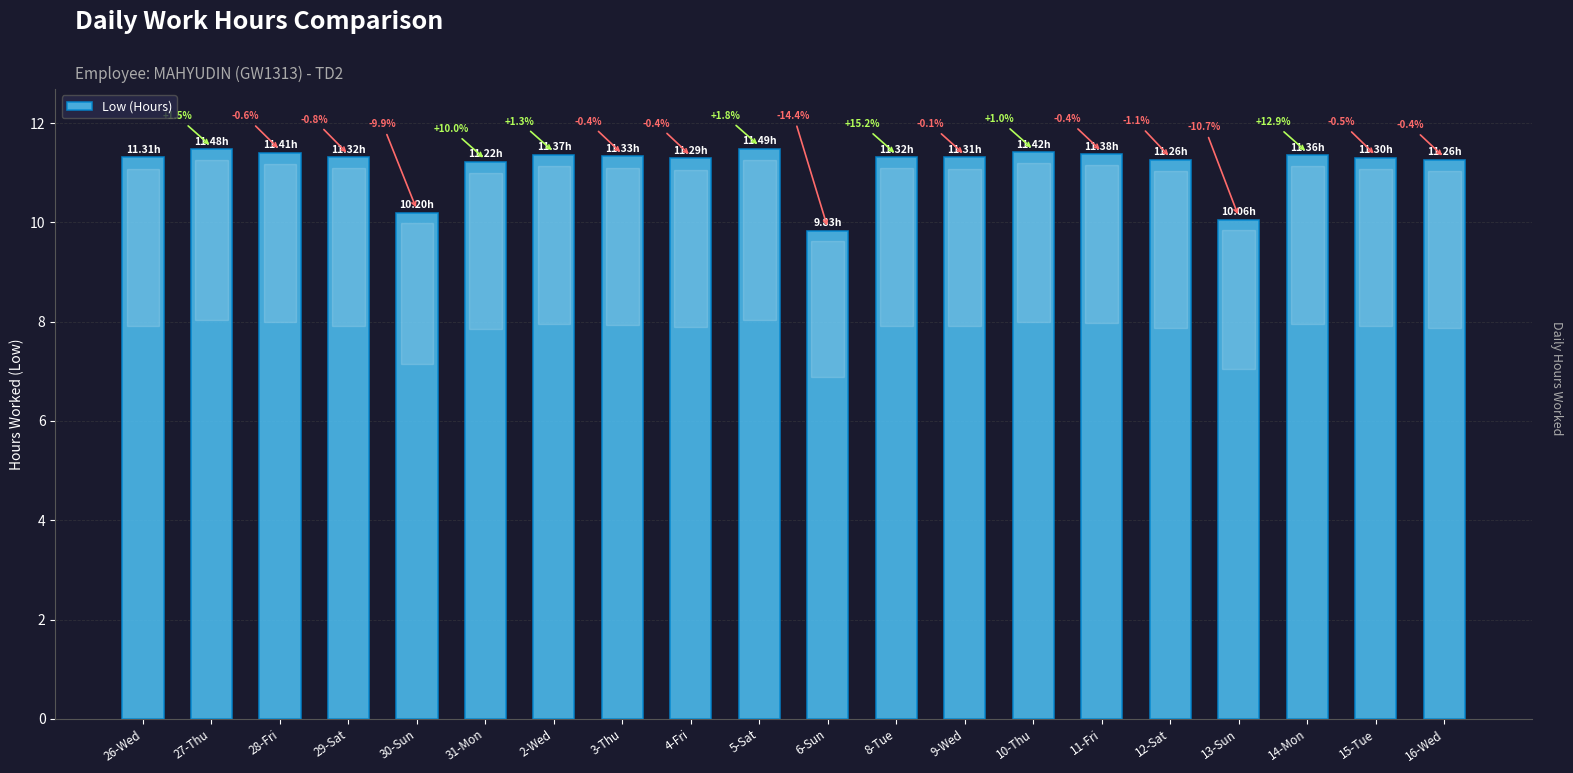

Does the chart contain any negative values?

No